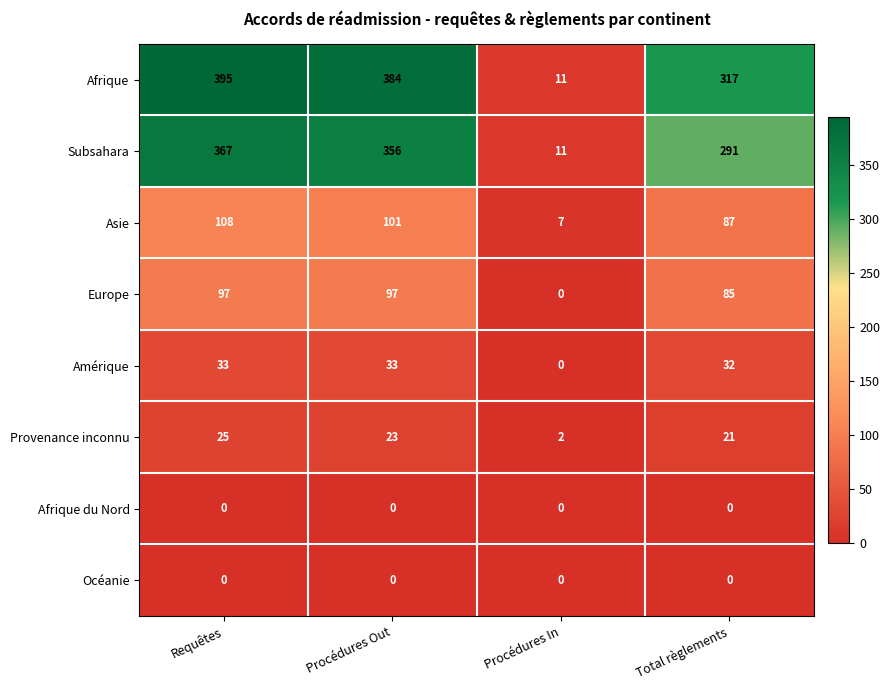

What is the difference between the second highest and second lowest values in the Afrique series?

67